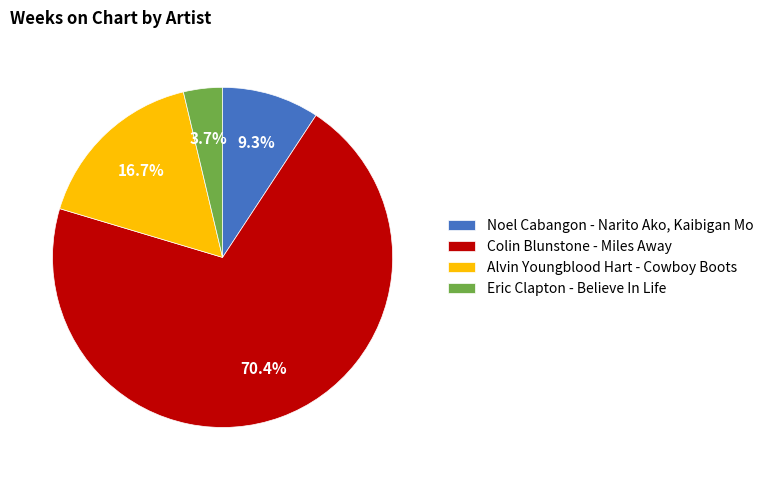

Combined, do Colin Blunstone - Miles Away and Eric Clapton - Believe In Life account for over 50%?

Yes